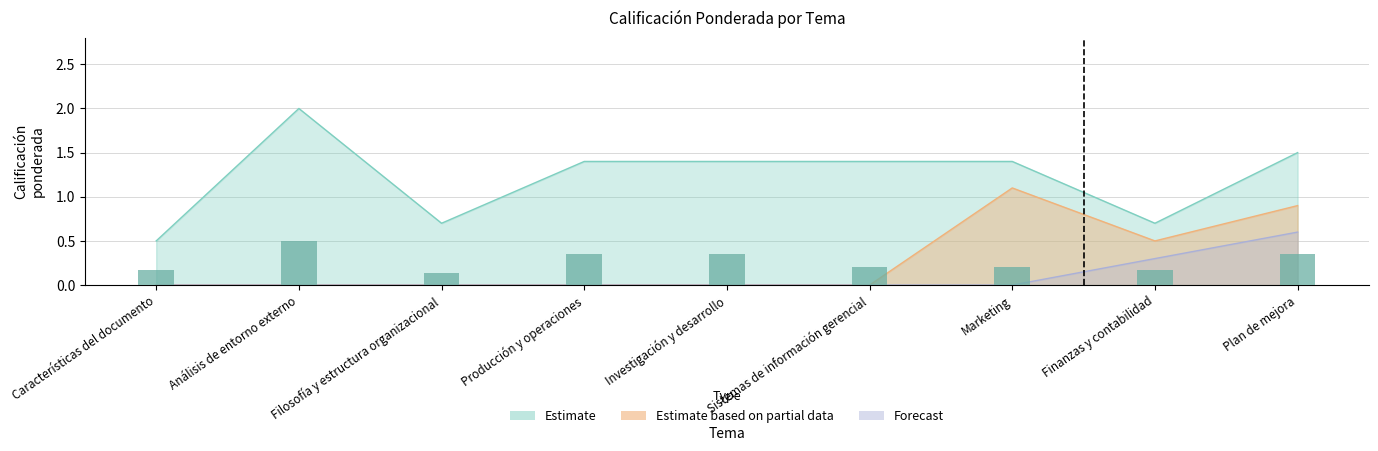

Are the bars grouped side by side (vs. stacked)?

No